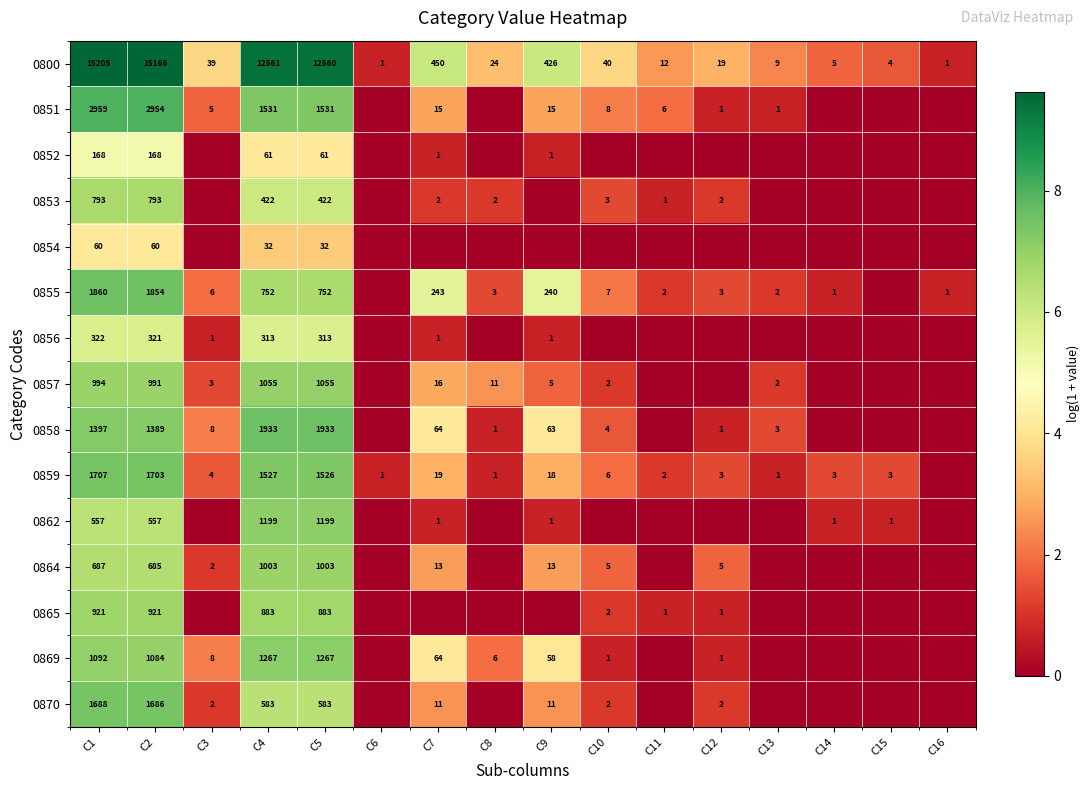

The 0855 series shows 2 at C11. True or false?

True